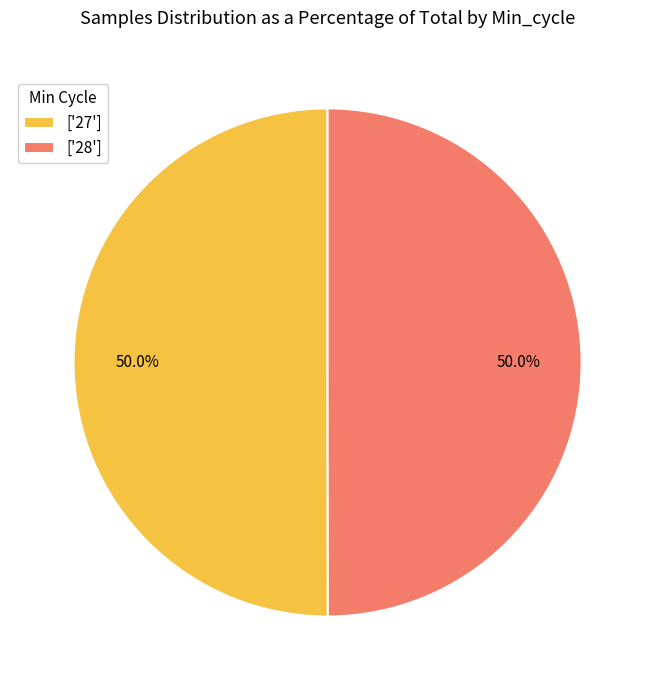

What is the ratio of the value at ['28'] to the value at ['27']?

1.0